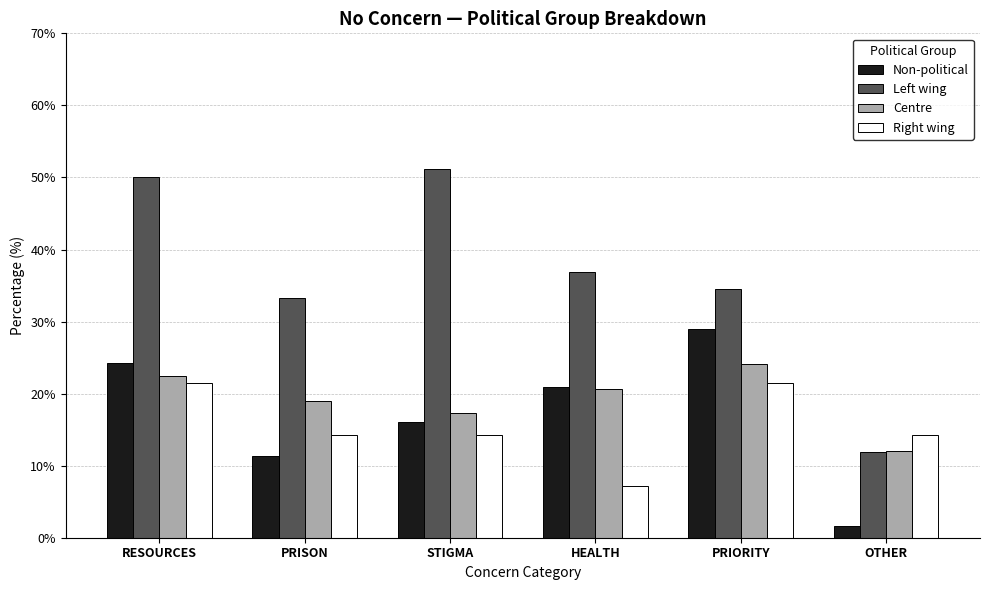

Which series changed the most between RESOURCES and STIGMA?

Non-political